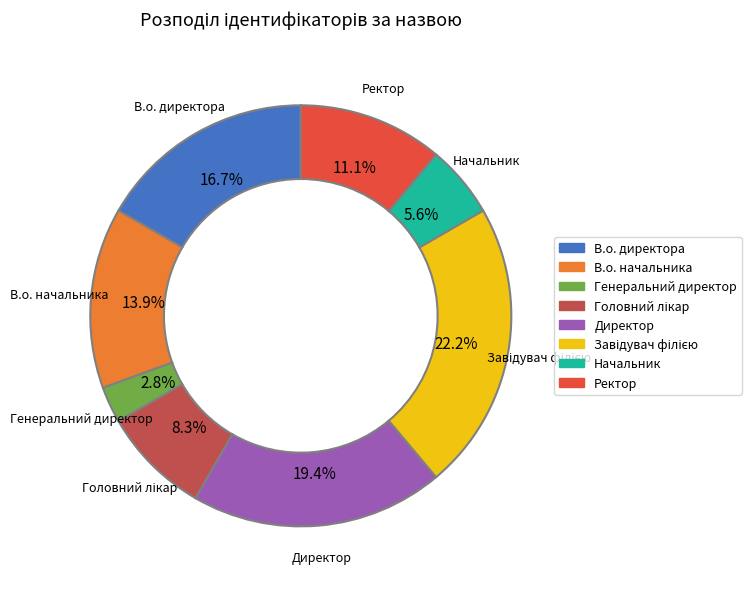

Which category has the smallest portion of the pie?

Генеральний директор